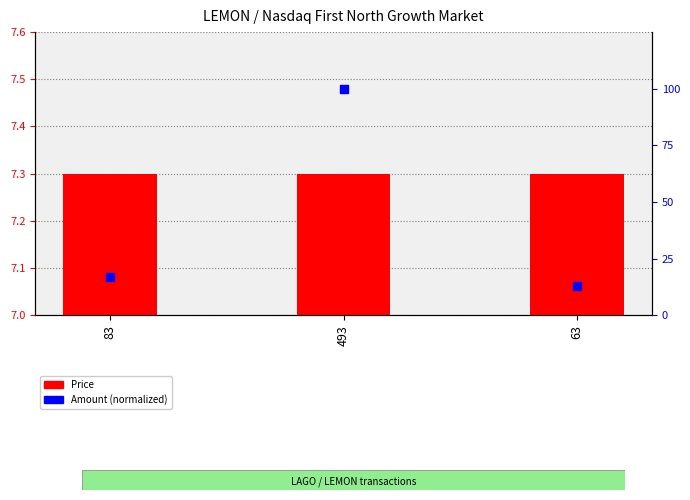

Is the value of Amount (normalized) at 83 greater than the value of Price at 83?

Yes